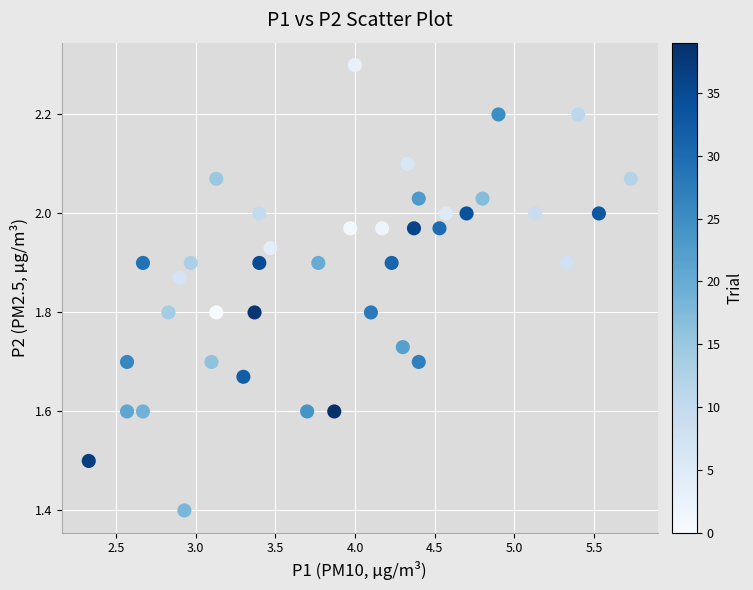

What is the range of X values (max minus min)?

3.4